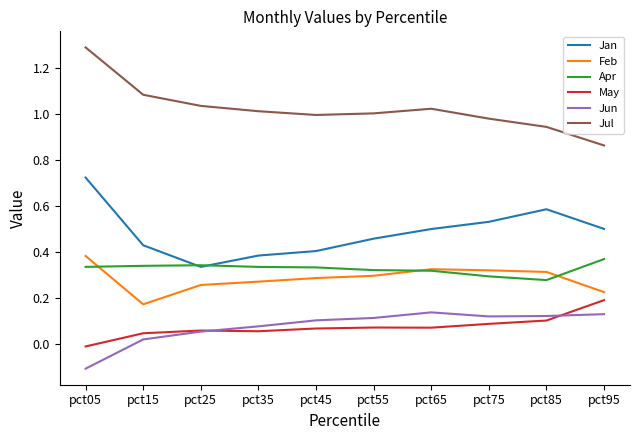

Which series has the widest spread of values?

Jul